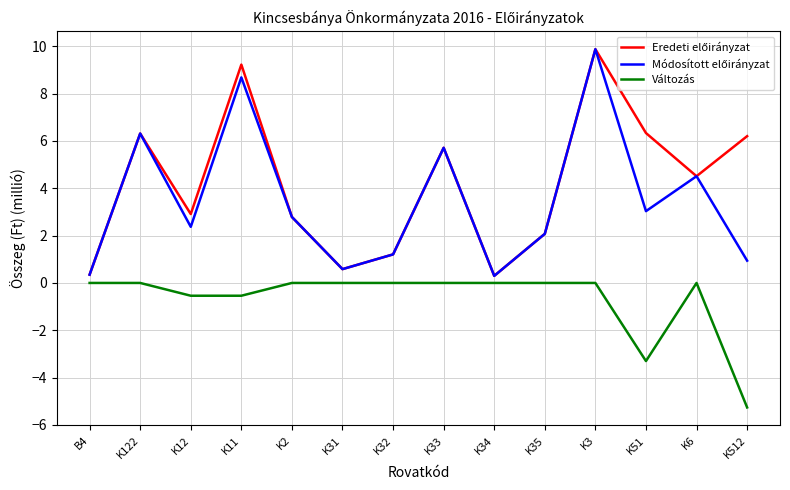

What is the total value across all series at K3?

19.7